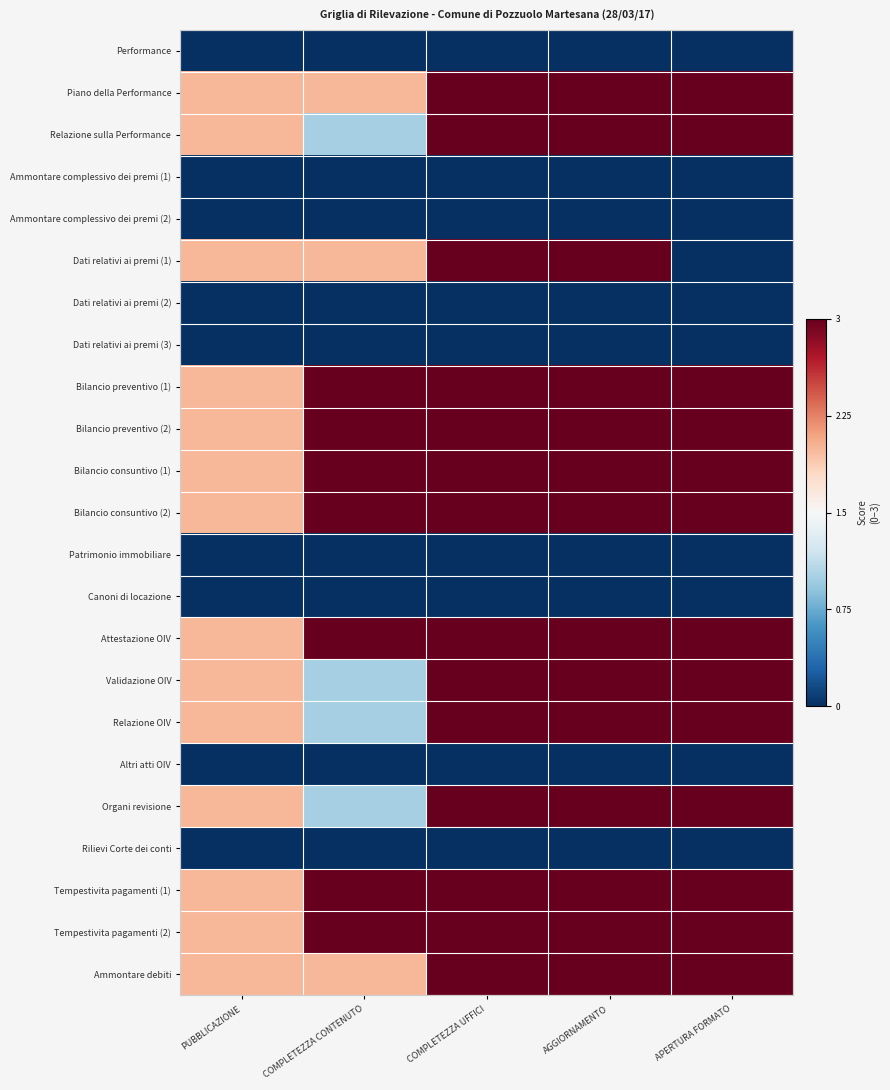

Count the number of categories in the chart.

5